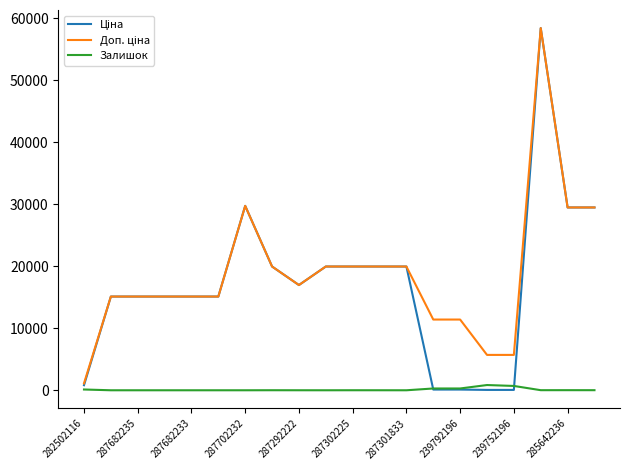

What is the greatest value displayed?

58426.5